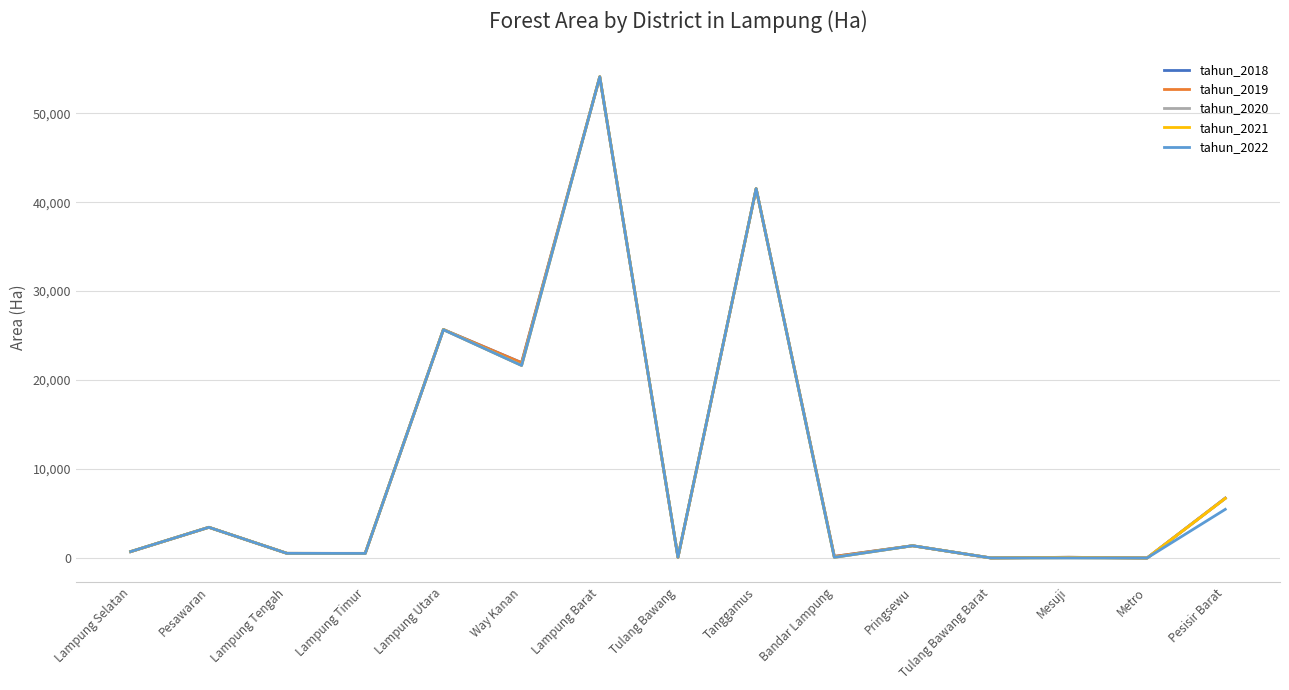

At which label is tahun_2020 closest to 27051?

Lampung Utara